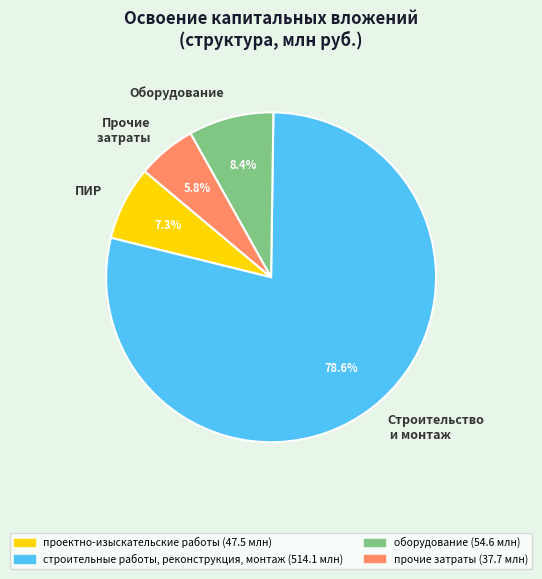

To the nearest percent, what is the difference between the largest and smallest slice percentages?

73%